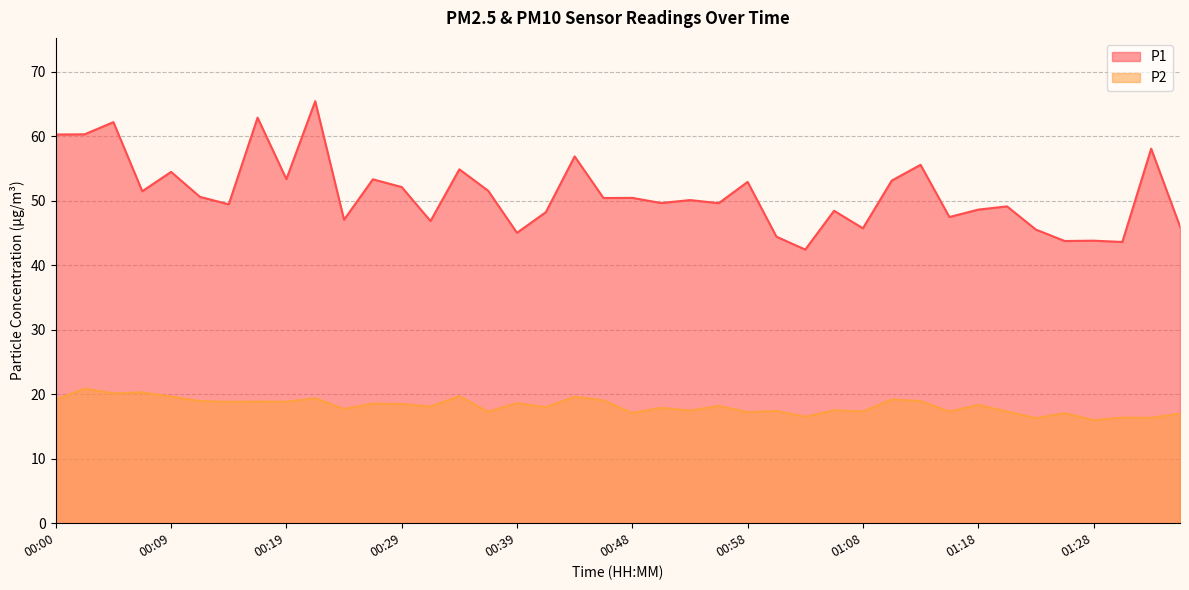

Which label corresponds to the smallest value in the chart?

01:28